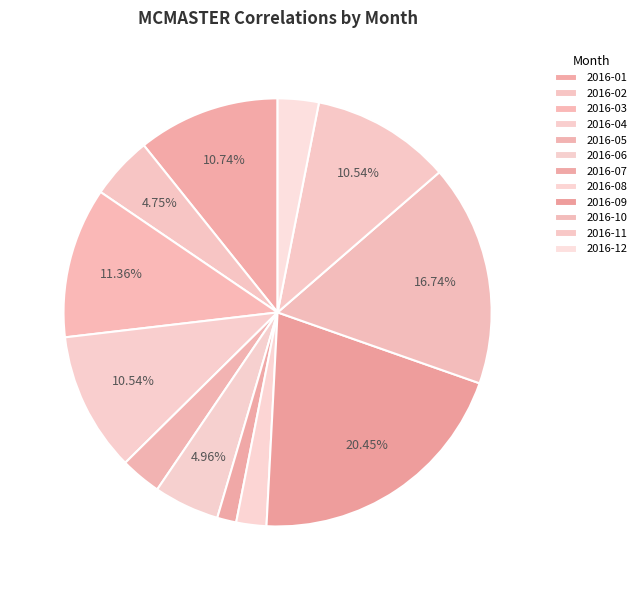

How many slices are in this pie chart?

12